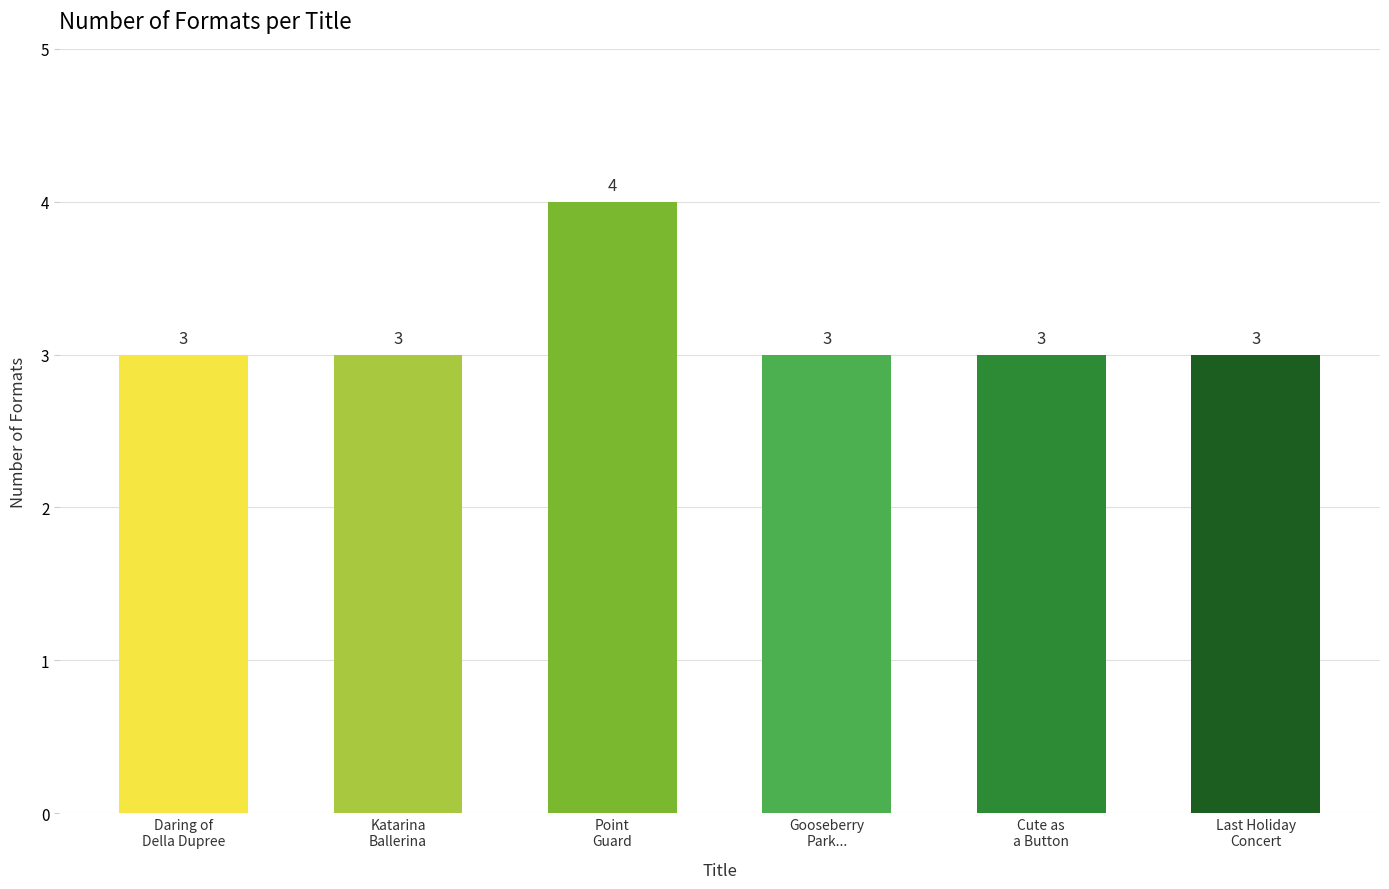

What is the label of the 2nd bar from the left?

Katarina
Ballerina